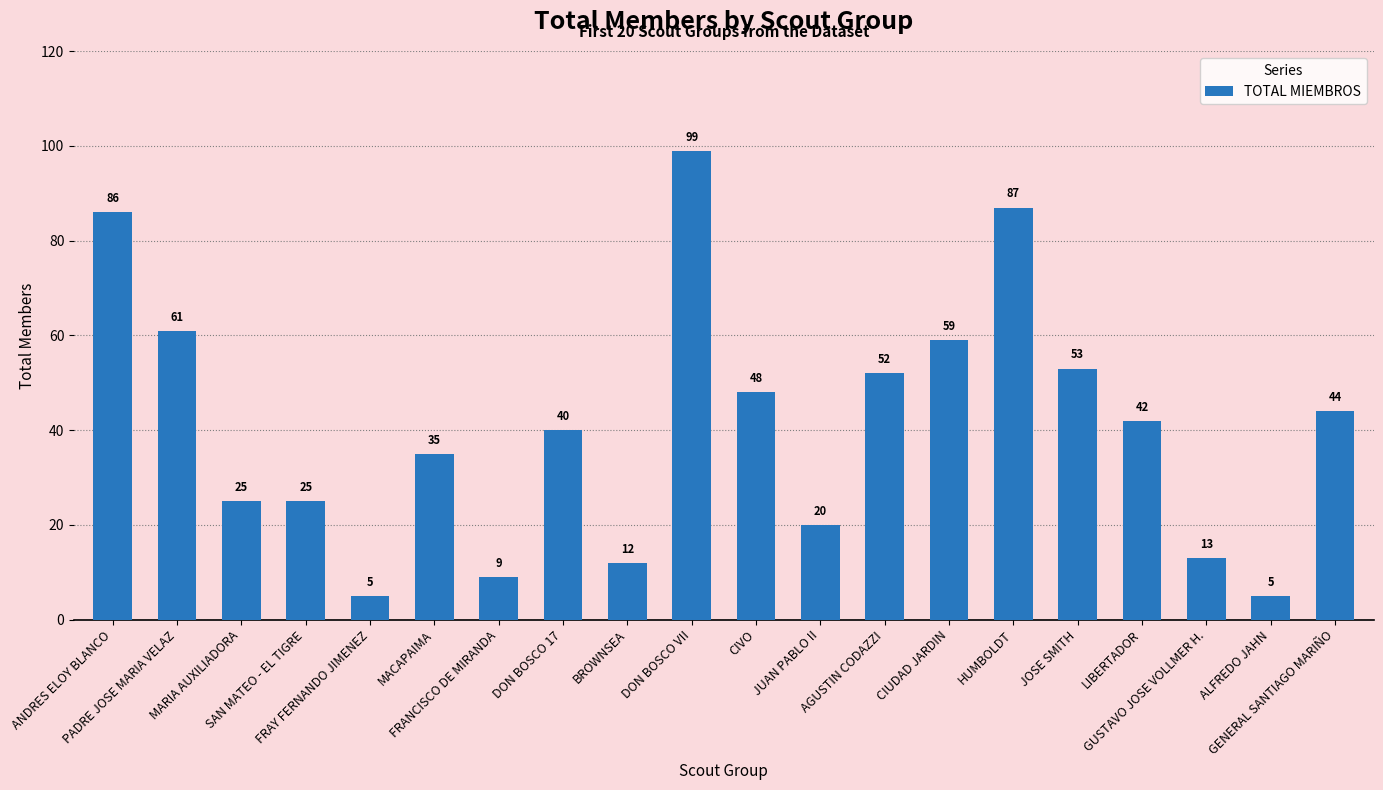

The value at CIVO is 48. True or false?

True